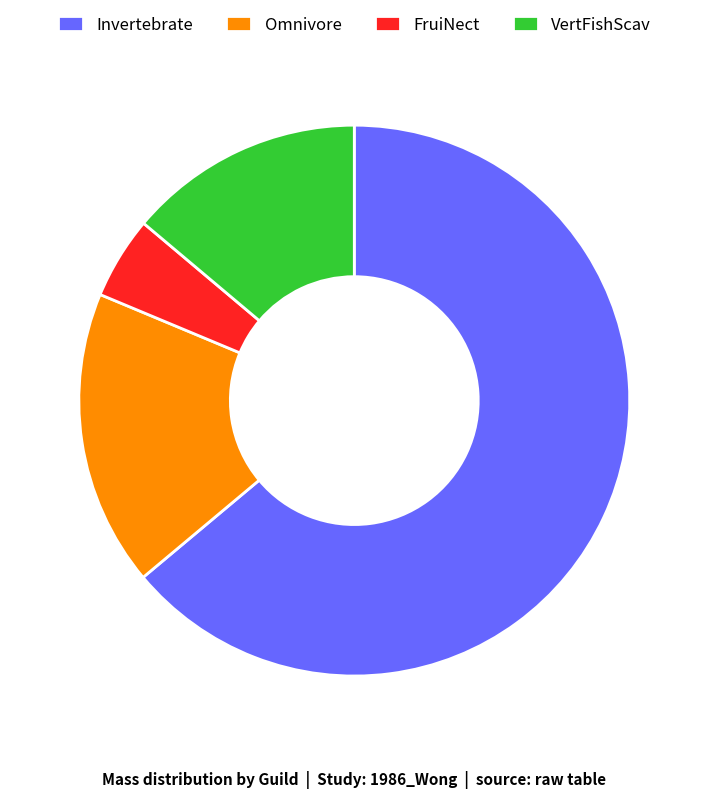

Between Omnivore and FruiNect, which is larger?

Omnivore